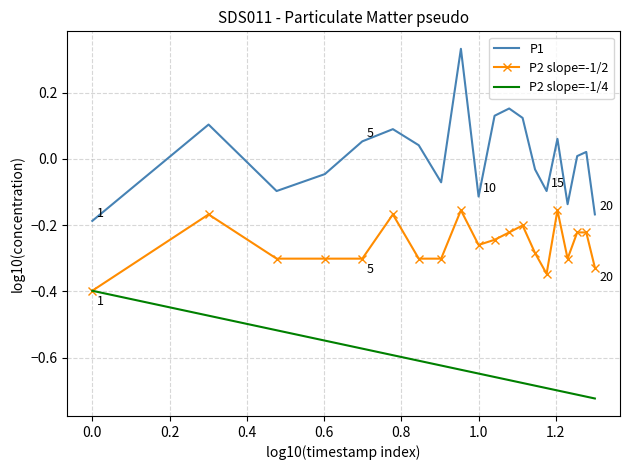

At how many categories does at least one series exceed 0?

11